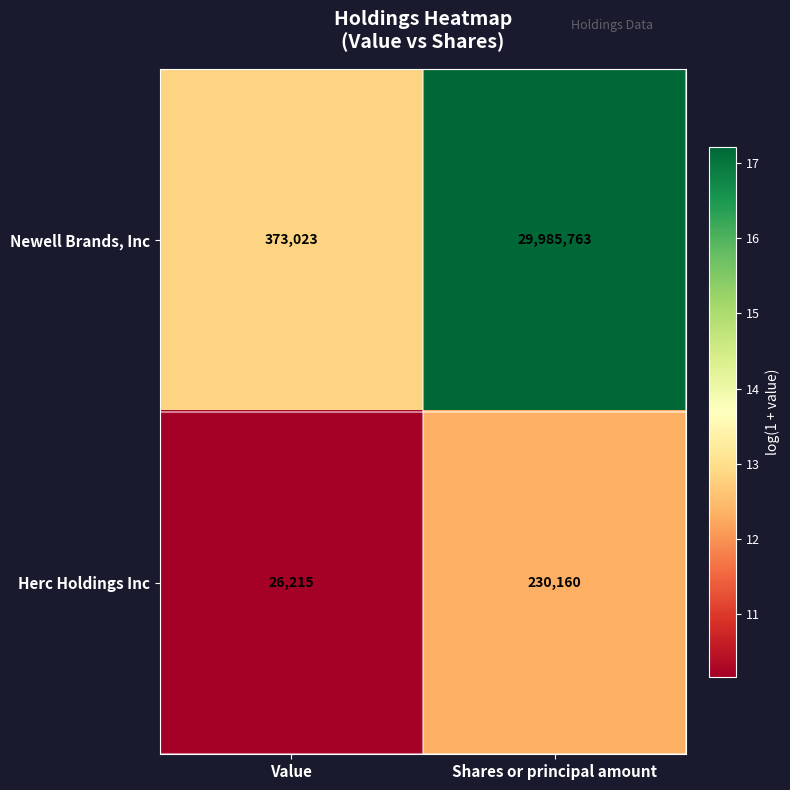

At Shares or principal amount, list the series in order from largest to smallest.

Newell Brands, Inc, Herc Holdings Inc